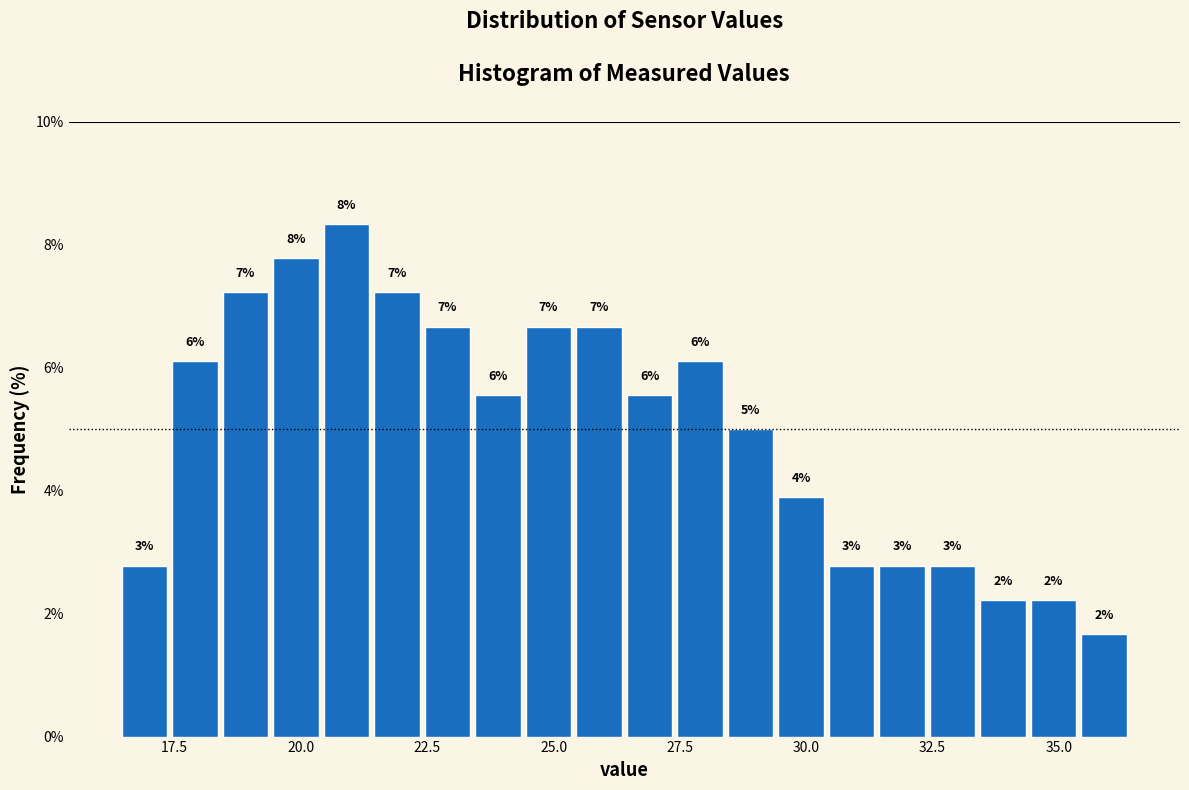

Read against the x-axis, roughly where is the centre of the tallest bar?

21.0